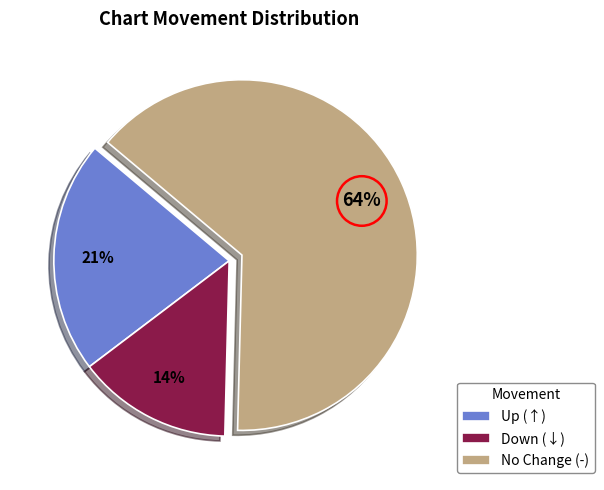

To the nearest percent, what portion does Down (↓) represent?

14%